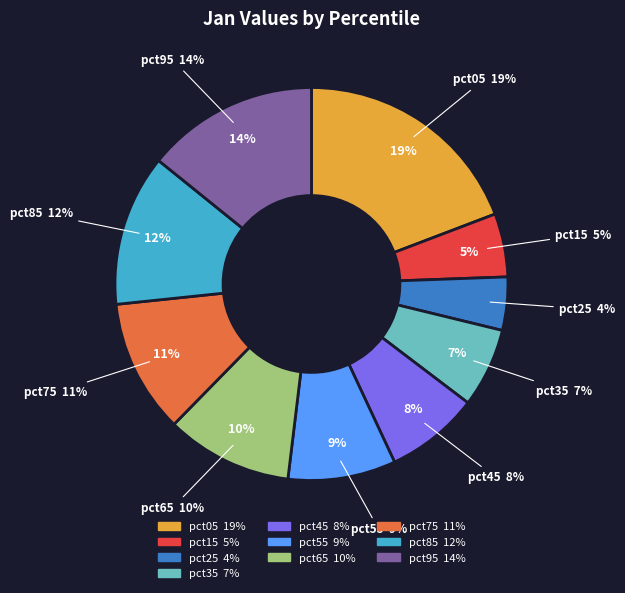

To the nearest percent, what percentage of the pie is pct05?

19%